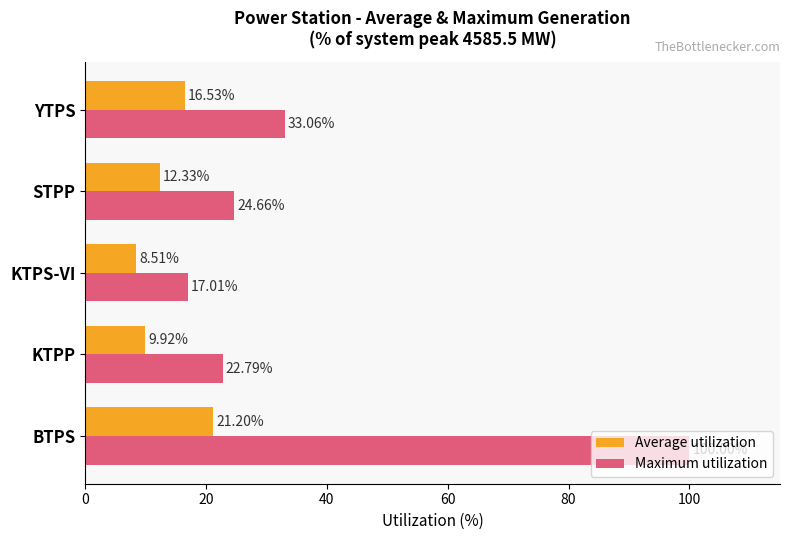

What is the spread (max minus min) of values at KTPS-VI?

8.5